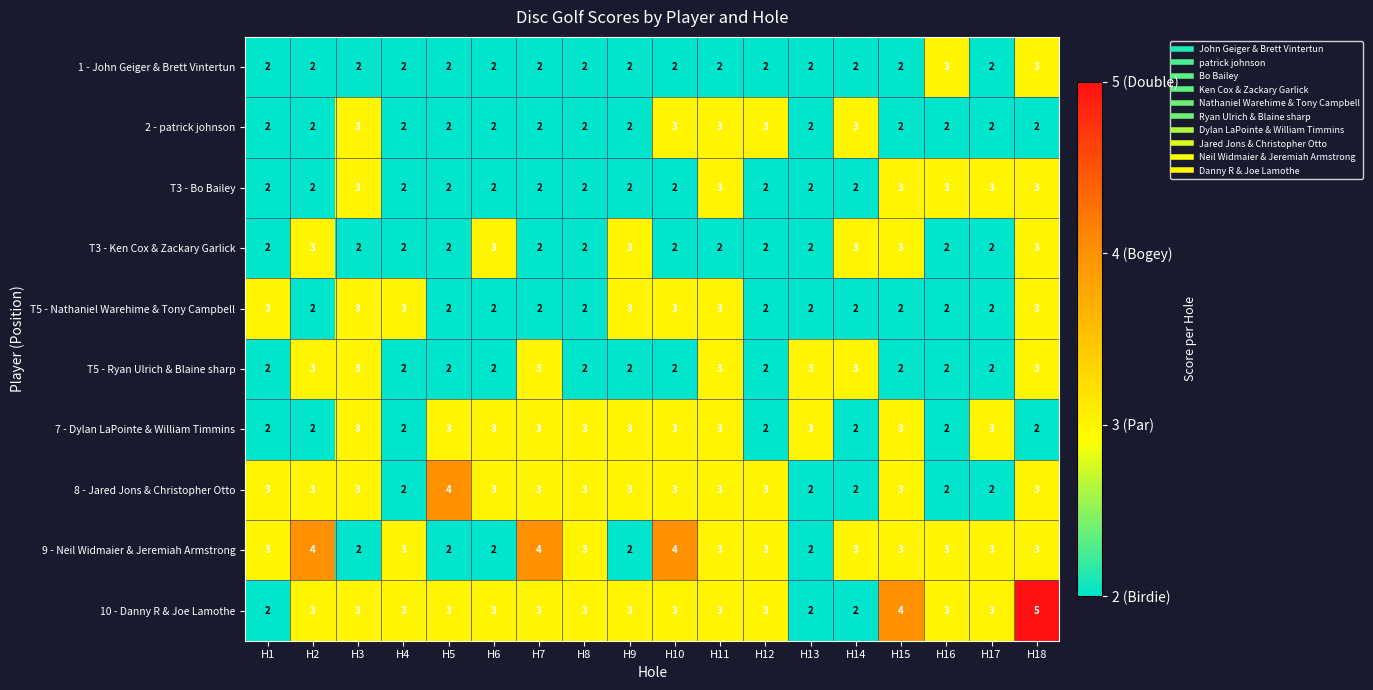

Is it true that 2 - patrick johnson equals 3 at H10?

True